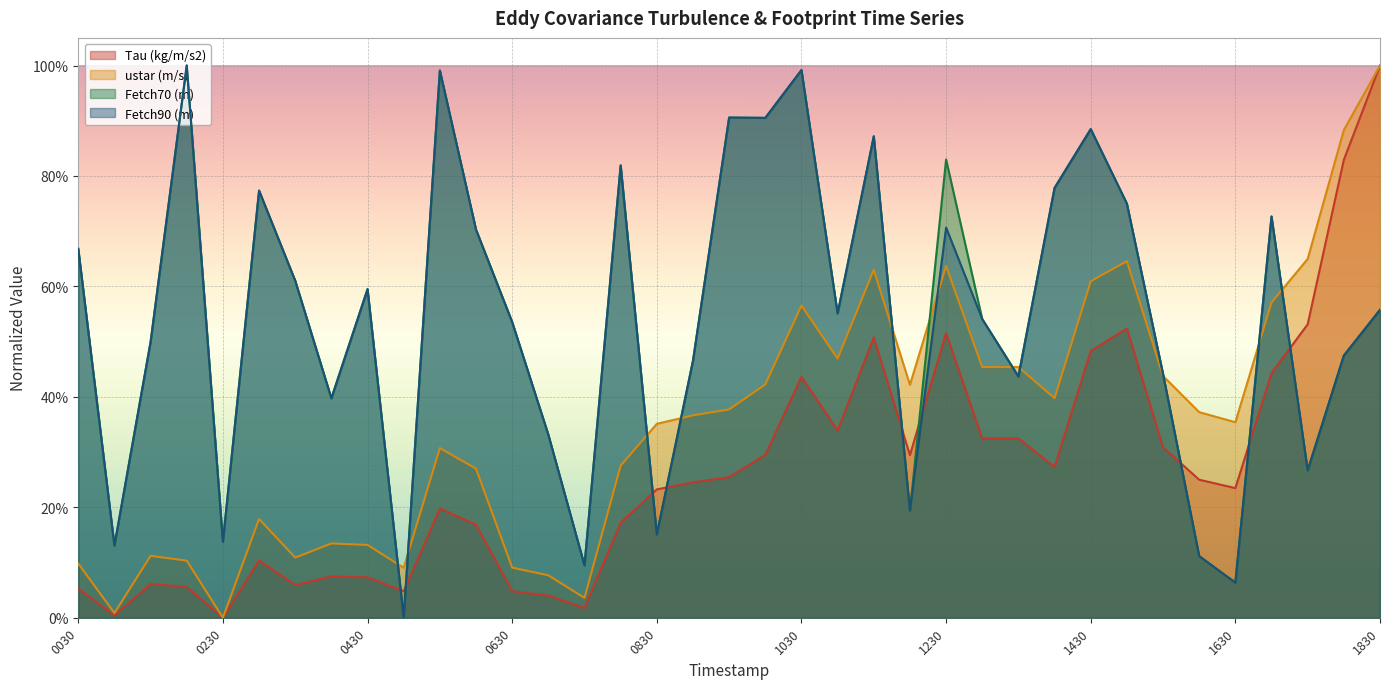

True or false: Fetch70 (m) and ustar (m/s) cross at least once.

True